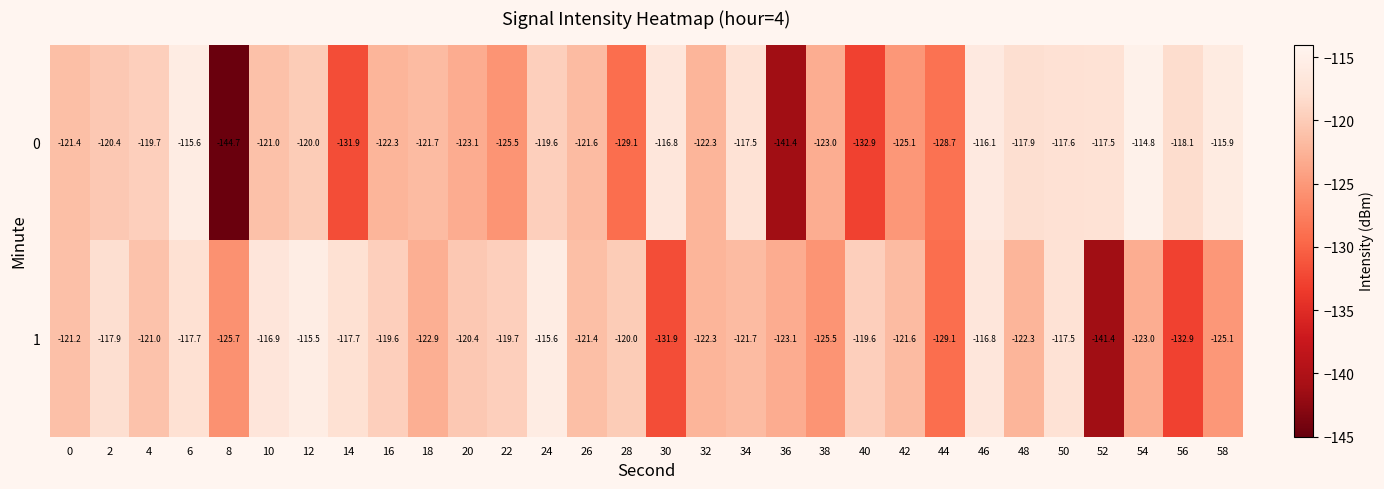

What is the average value of the 1 series?

-122.2